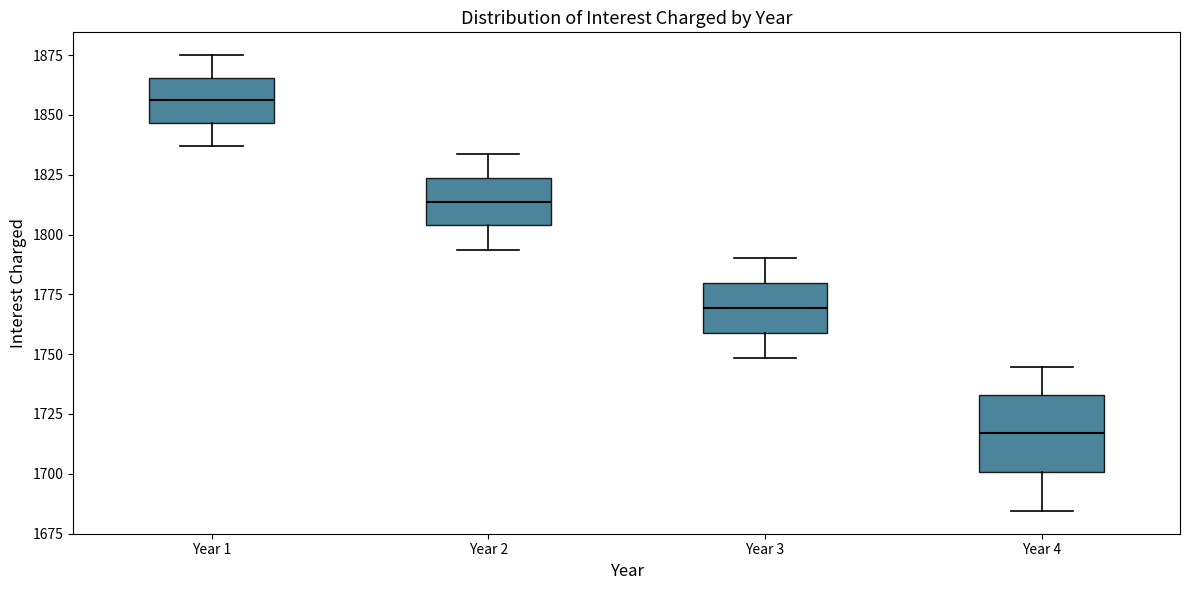

Which box has the lowest median line?

Year 4